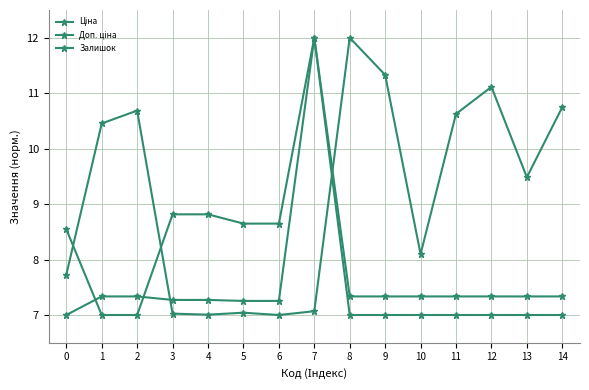

How many categories are shown in the chart?

15